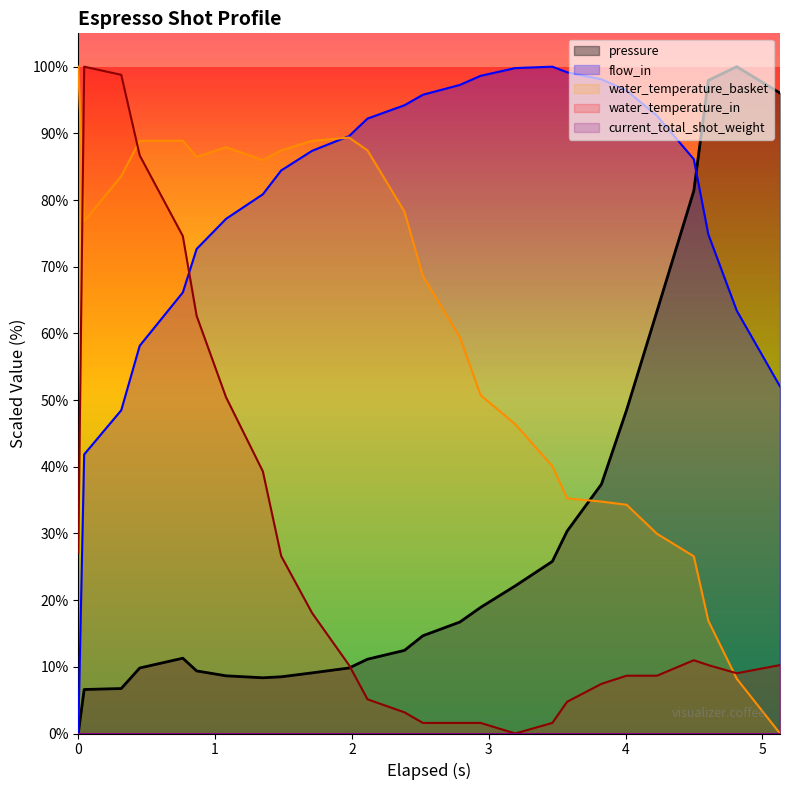

Which series ends up on top after the final intersection of flow_in and water_temperature_in?

flow_in